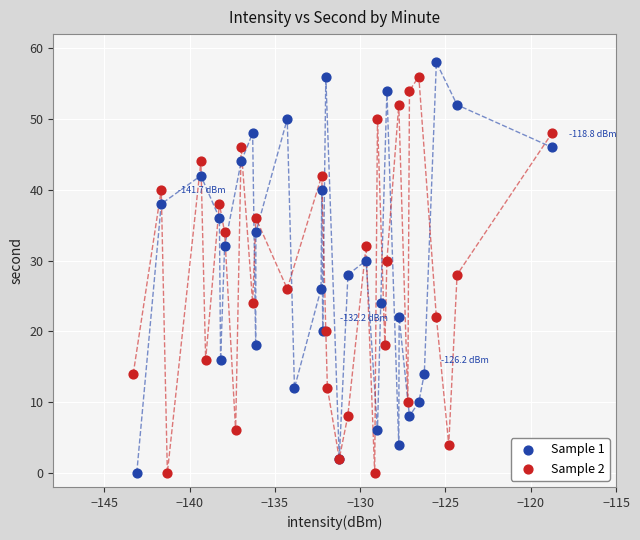

Which series has the largest Y range (max minus min)?

Sample 1